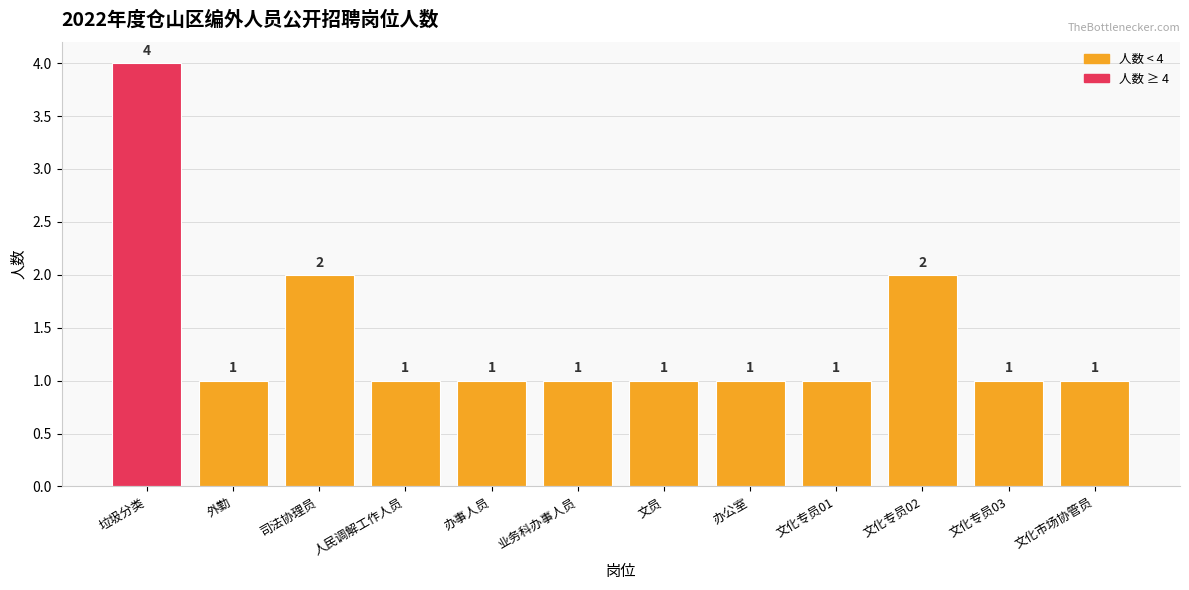

Read the value at 人民调解工作人员.

1